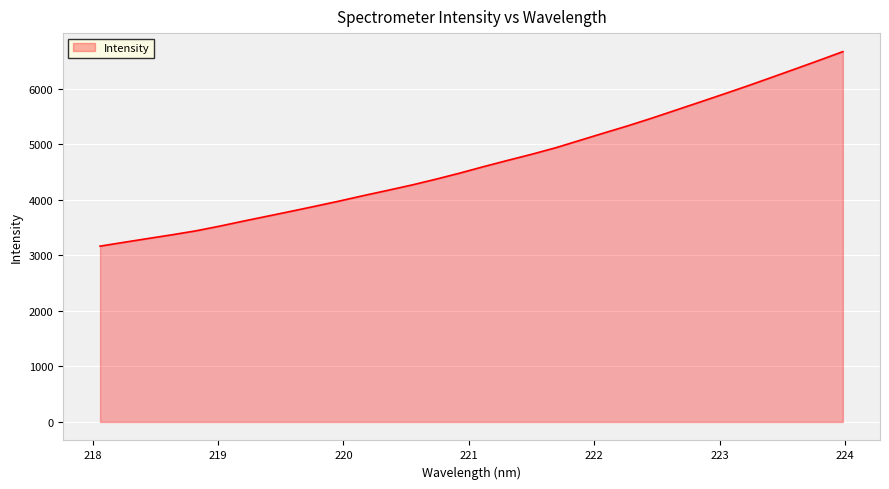

What is the average value?

4671.8